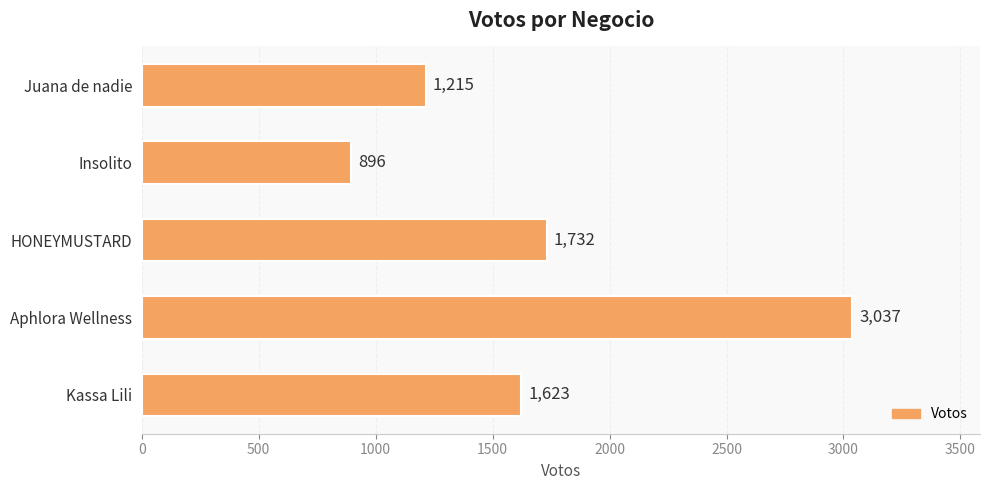

Reading top to bottom, extract all data points from this chart.

1215	896	1732	3037	1623